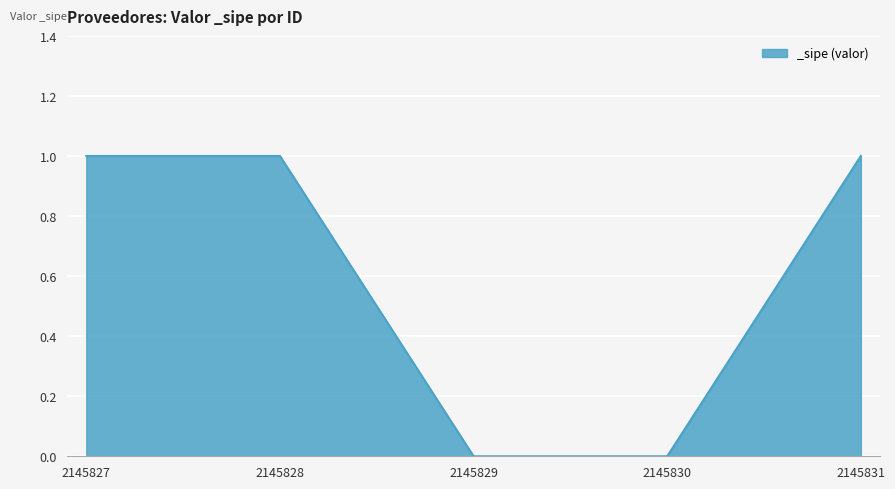

True or false: there are more than 1 points higher than both neighbors.

False